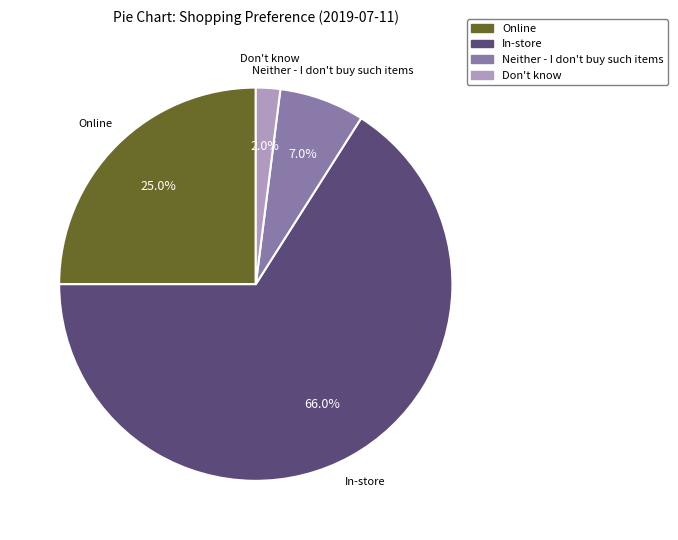

How many segments does this pie chart have?

4